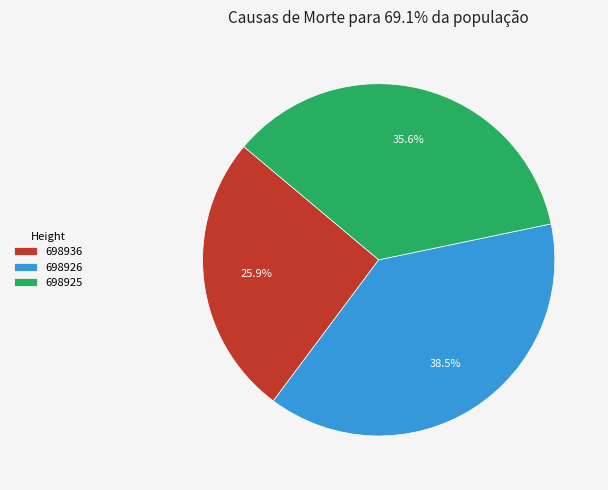

Which slice is the smallest?

698936